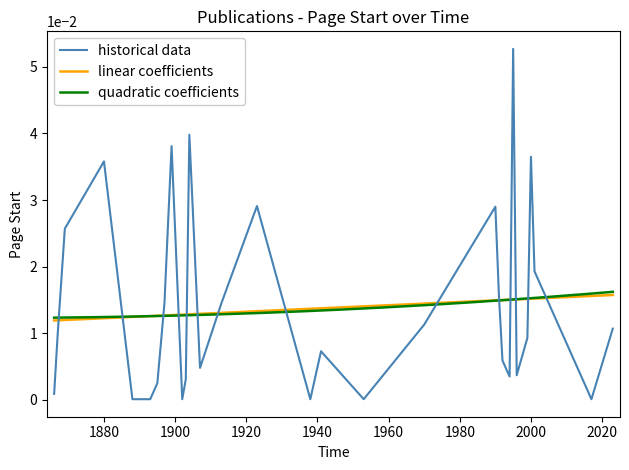

The value at 1897 is 0.0. True or false?

True